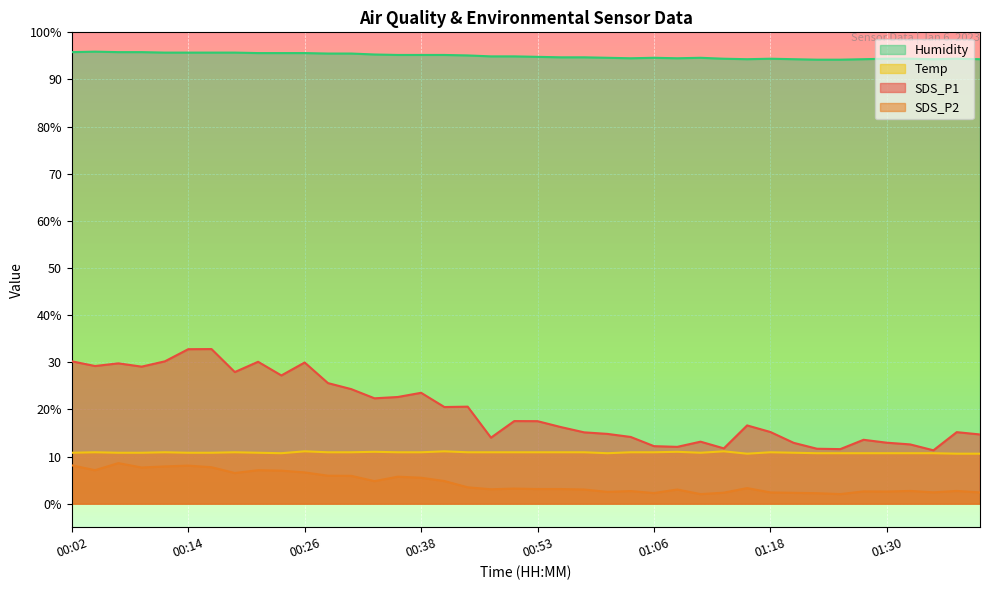

True or false: SDS_P1 and Humidity cross at least once.

False